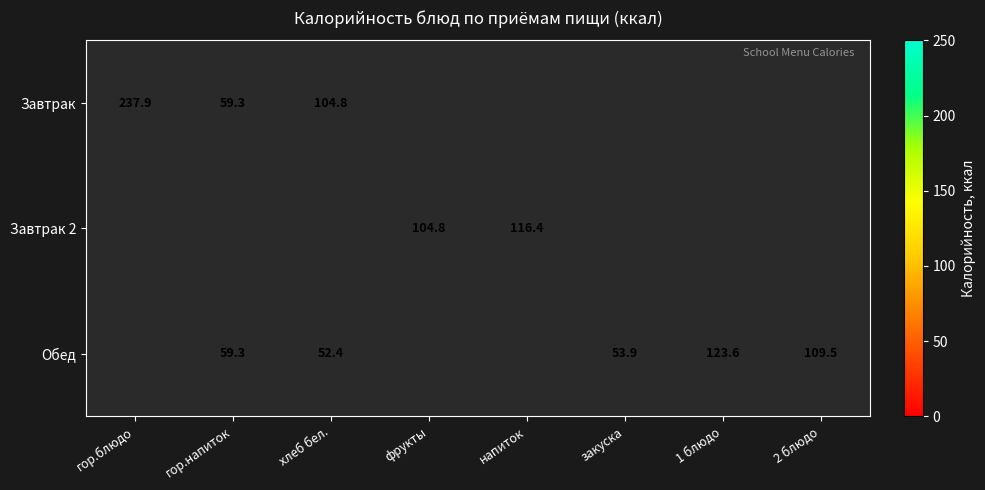

The Обед series shows 123.6 at 1 блюдо. True or false?

True